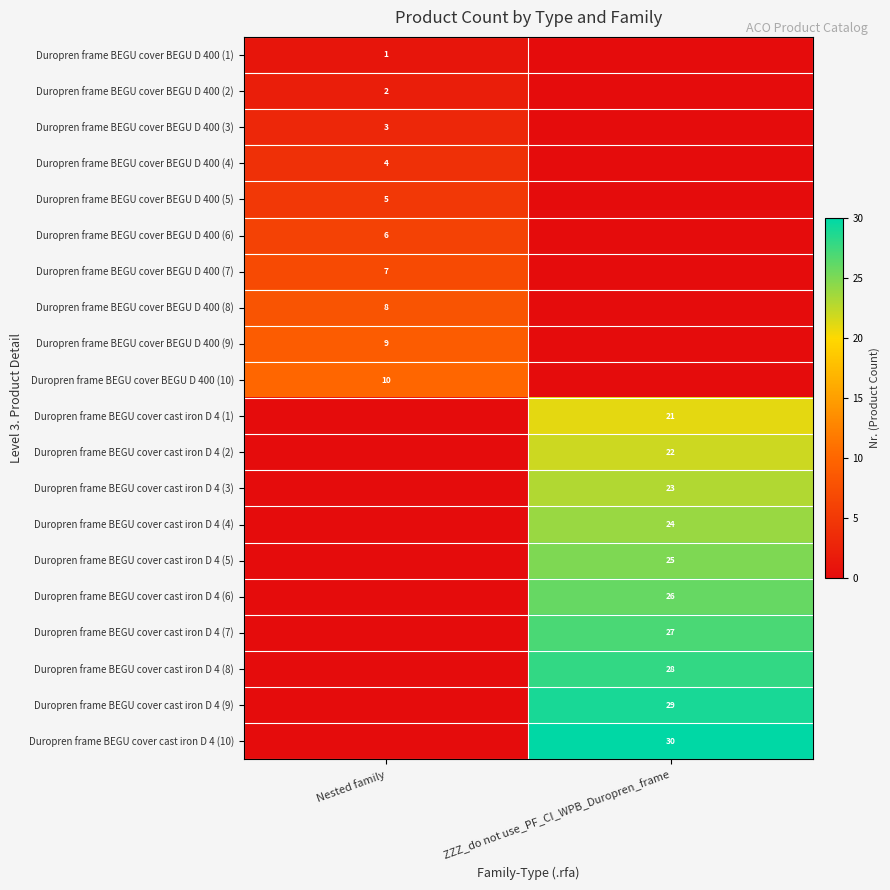

The value of Duropren frame BEGU cover cast iron D 4 (2) at ZZZ_do not use_PF_CI_WPB_Duropren_frame is 22. True or false?

True